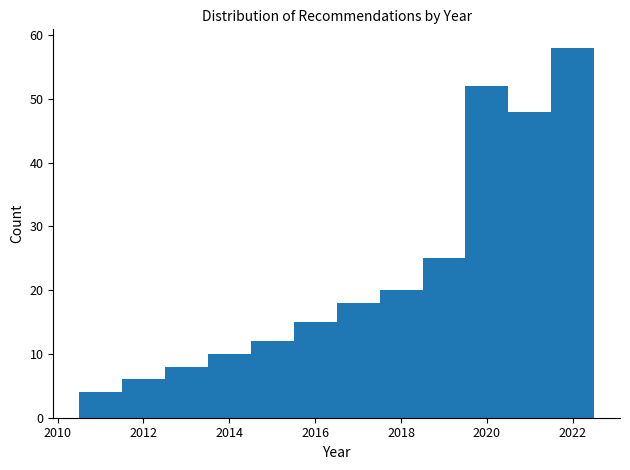

How tall is the bar that spans 2021.5 to 2022.5 on the x-axis? Neither the bar edges nor the heights are printed on the chart, so give them approximately, as read against the axes.

58